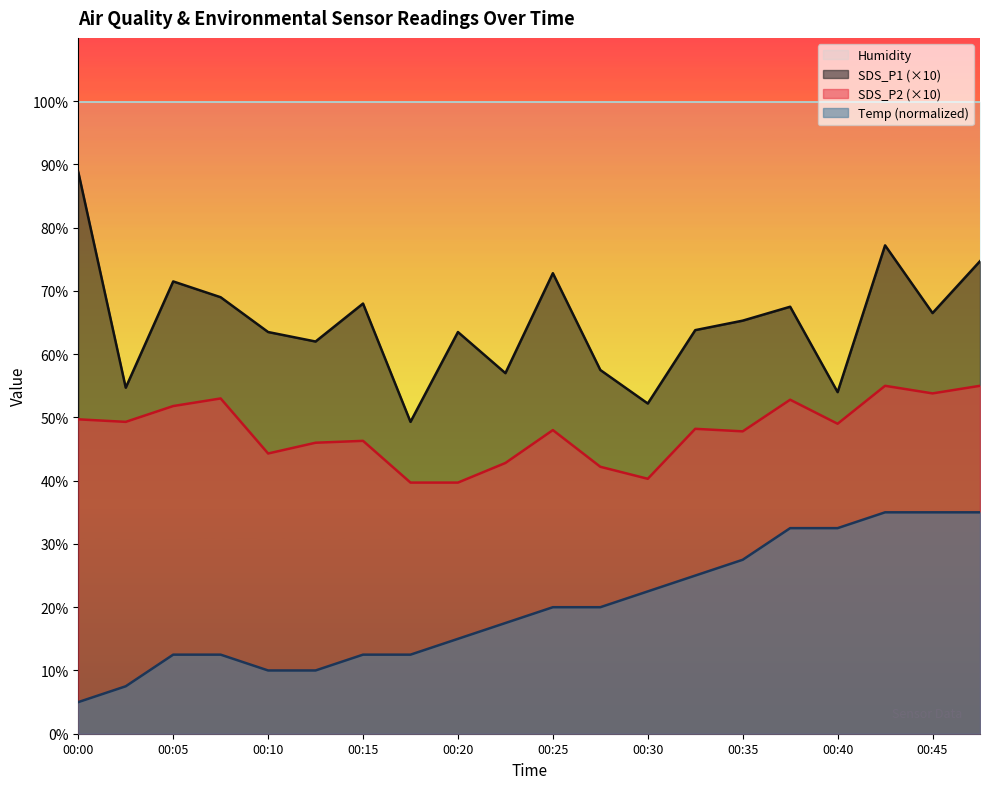

True or false: SDS_P1 and Temp intersect in this chart.

False